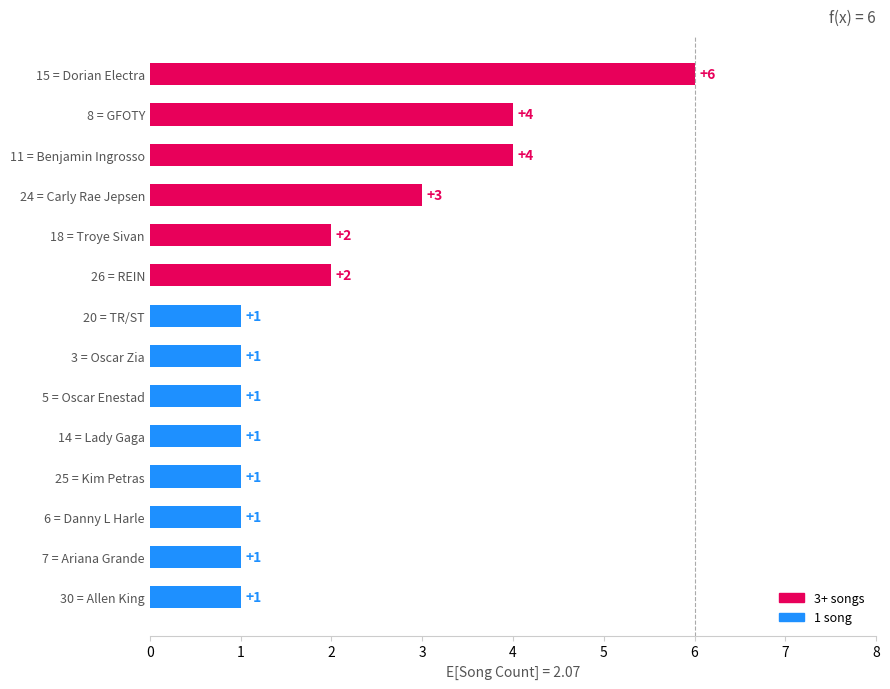

Is it true that the value at 25 = Kim Petras is 1?

True